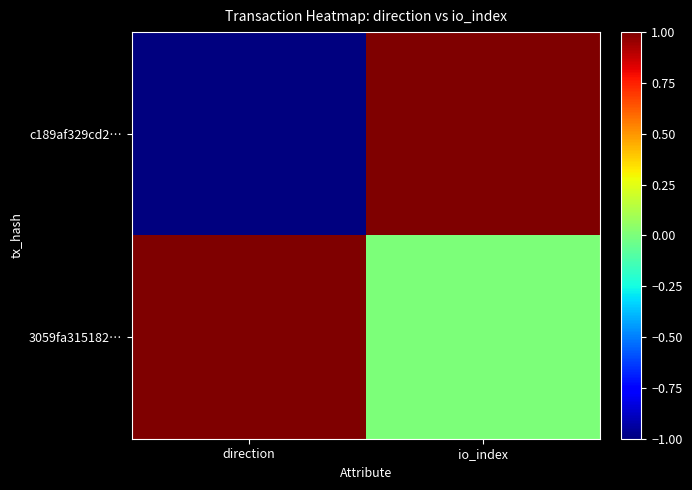

Rank the series by their maximum value, from lowest to highest.

c189af329cd2…, 3059fa315182…